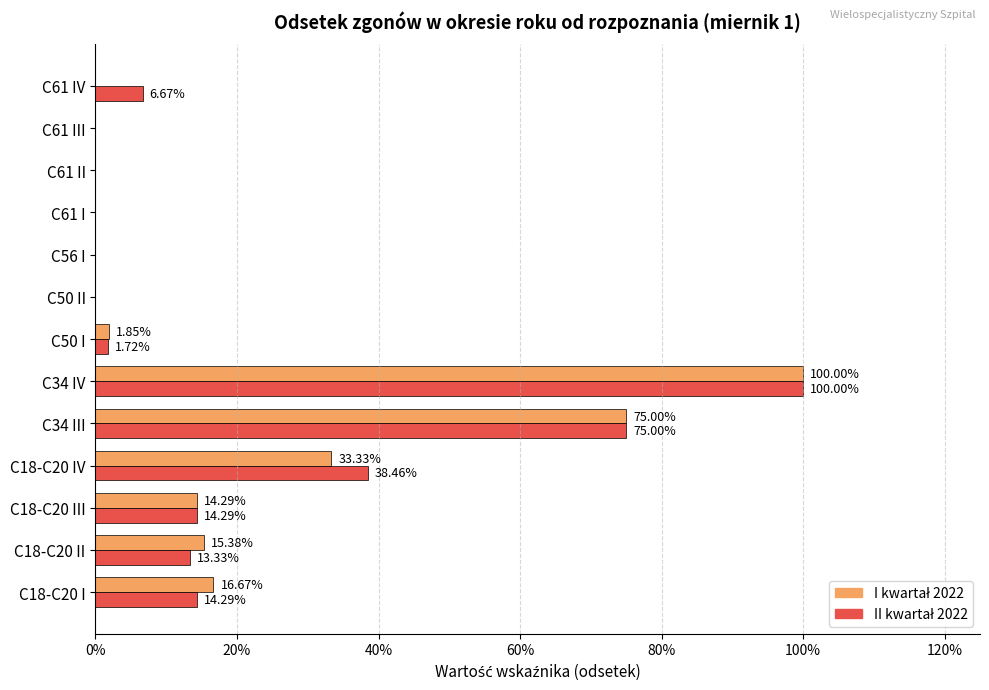

Which series has the largest range (max minus min)?

I kwartał 2022